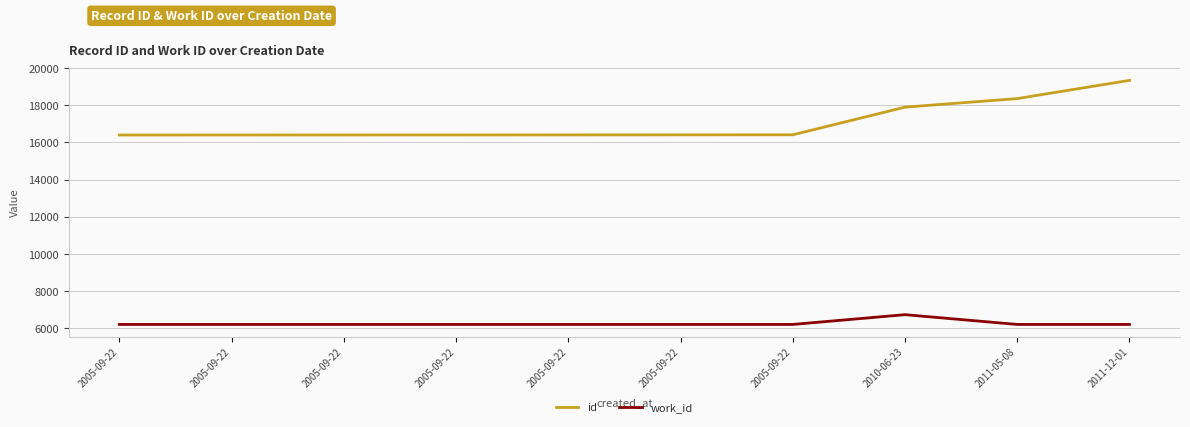

Read the id value at 2005-09-22.

16408